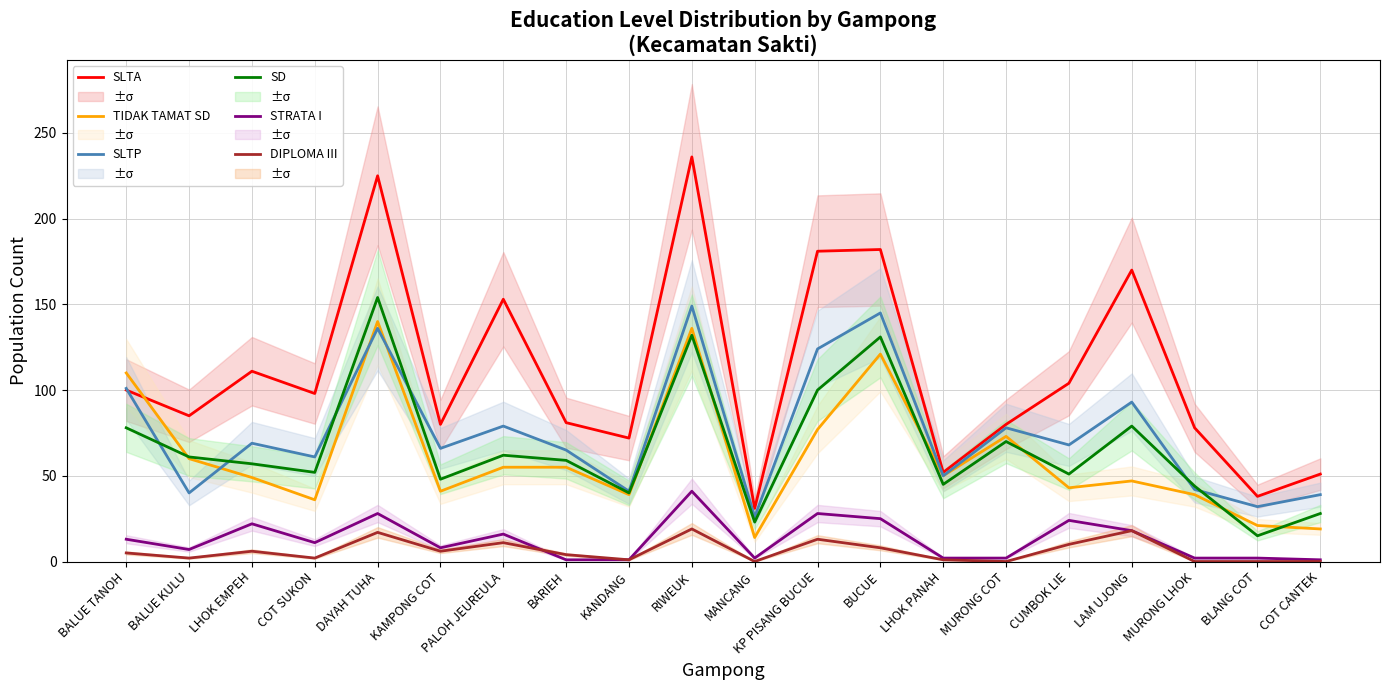

At which label does DIPLOMA III first exceed 5?

LHOK EMPEH